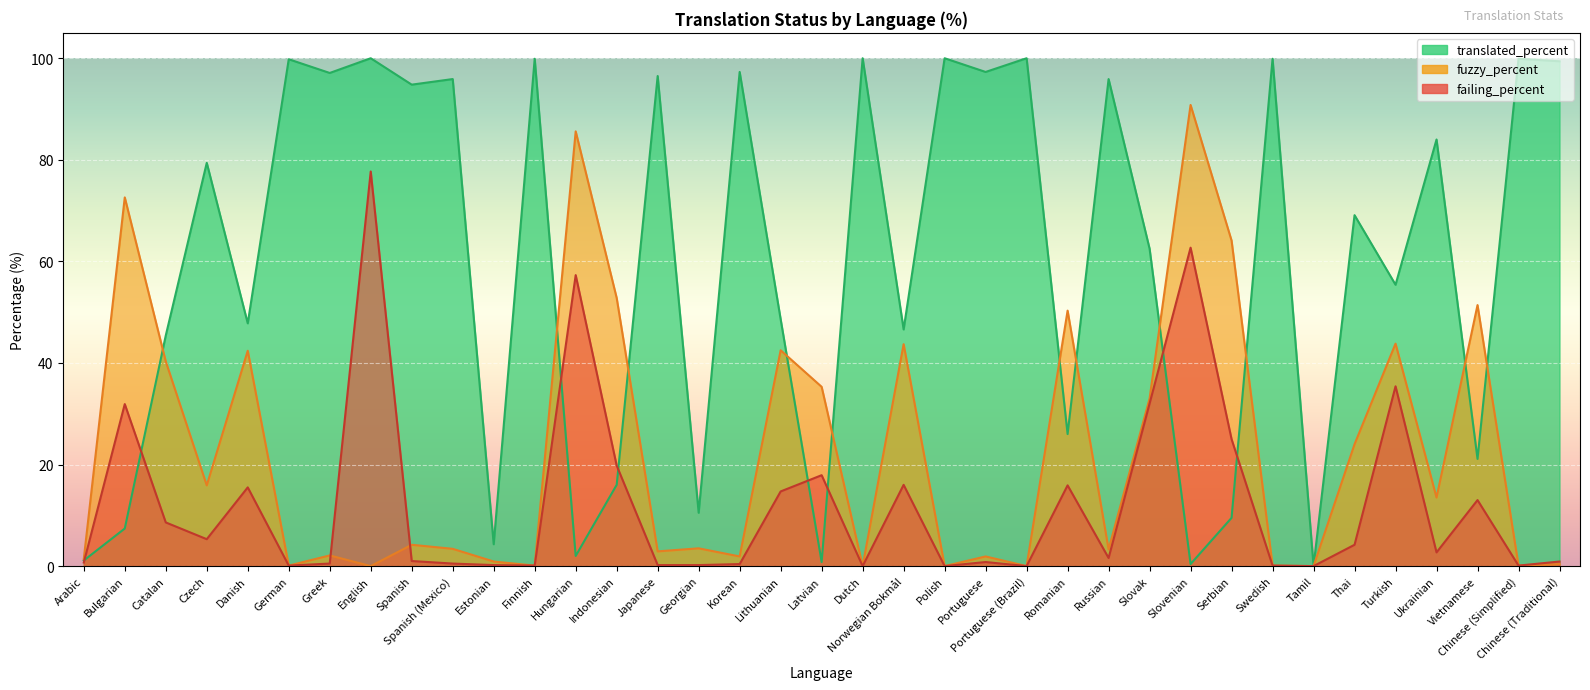

The value of failing_percent at Greek is 0.5. True or false?

True